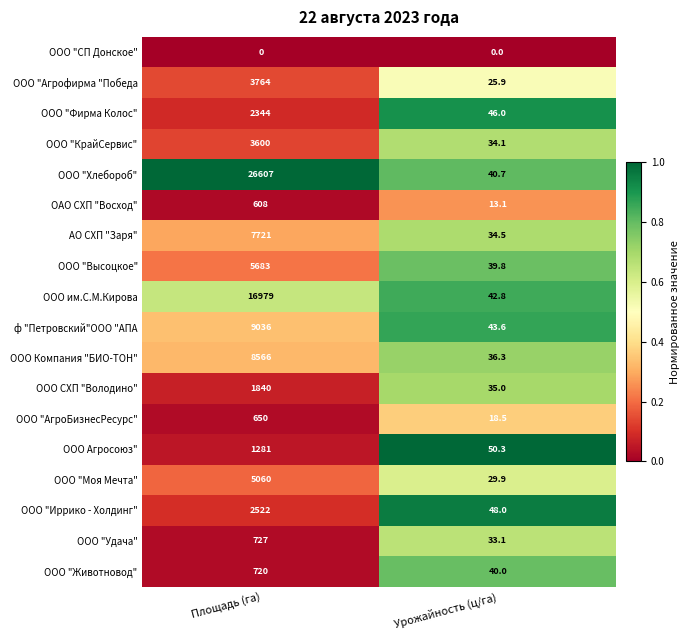

Where is АО СХП "Заря" nearest to the value 3877?

Урожайность (ц/га)